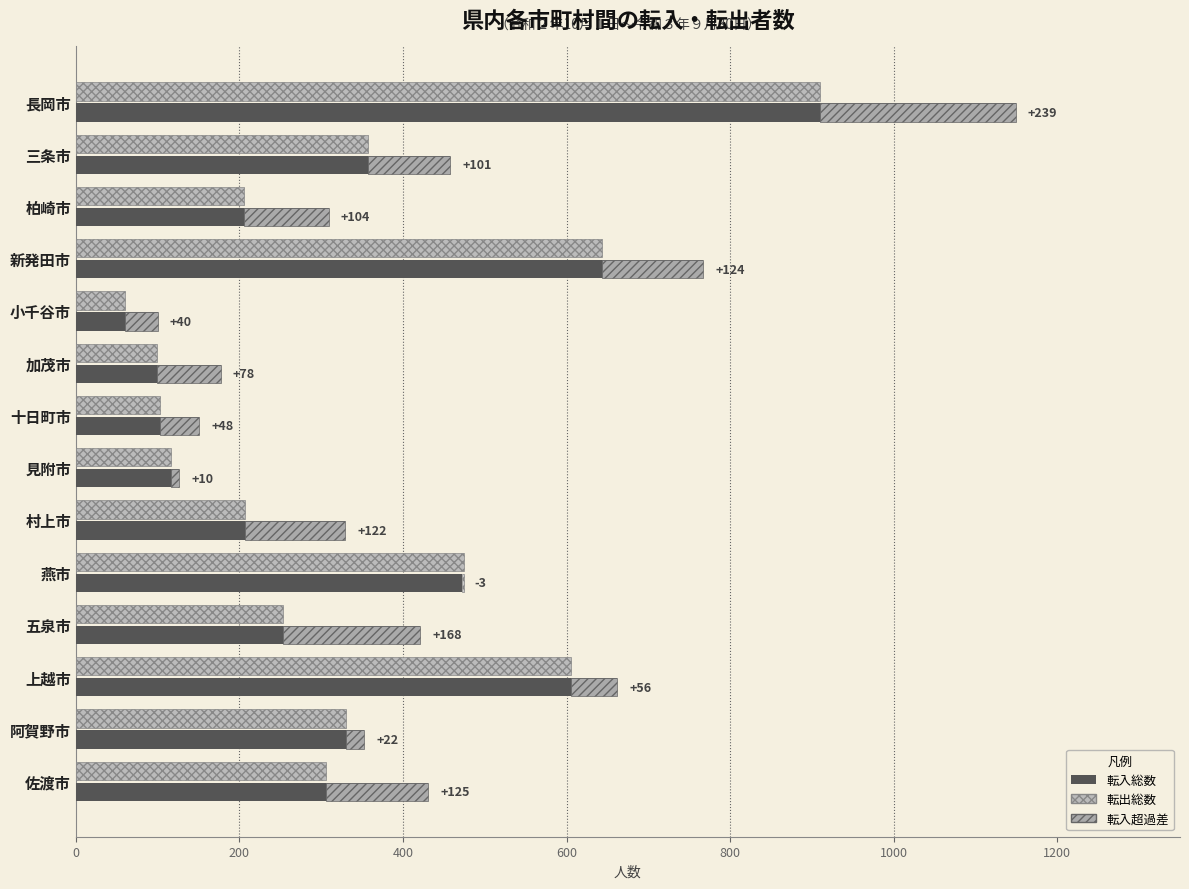

What is the sum of all 転入総数 values?

5904